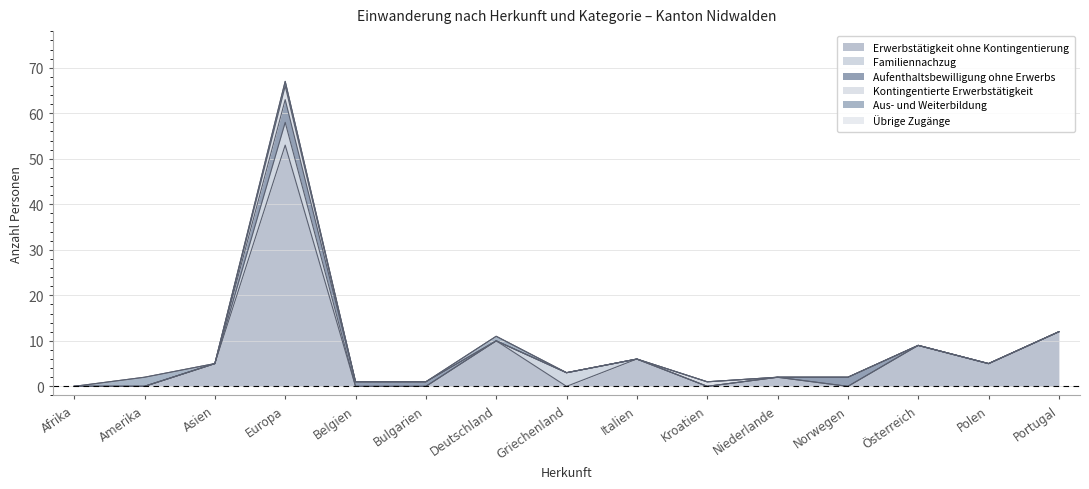

What is the maximum value for Aufenthaltsbewilligung ohne Erwerbs?

5